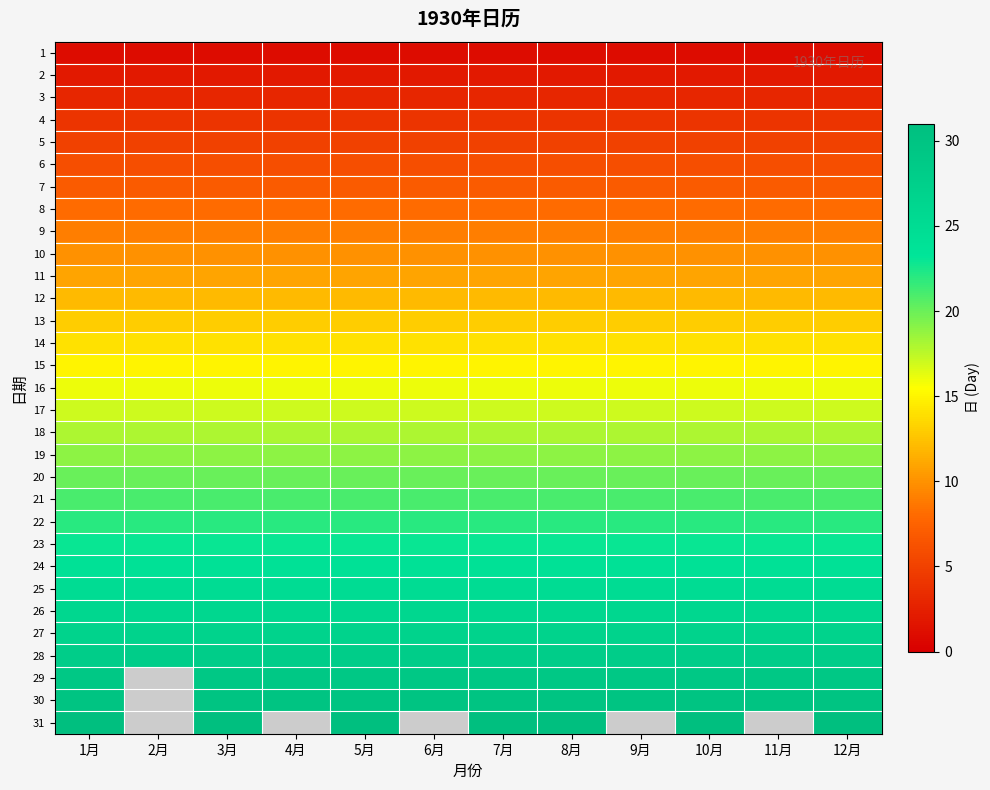

At how many categories does at least one series exceed 0?

12